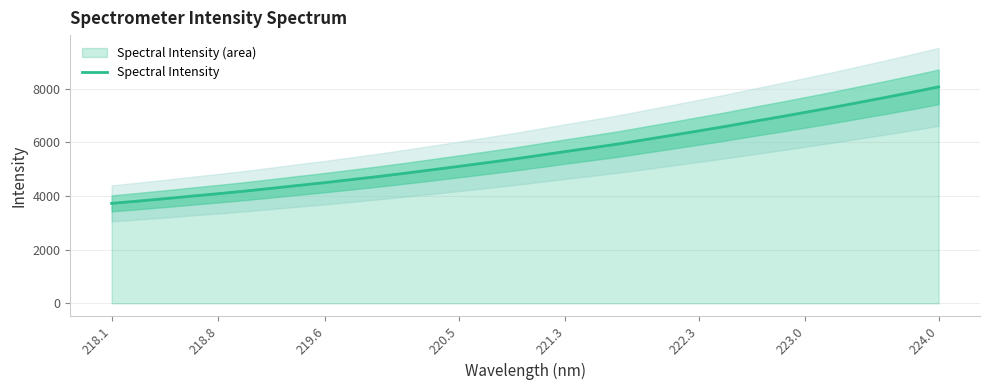

The Spectral Intensity series shows 3435.5 at 220.5. True or false?

False